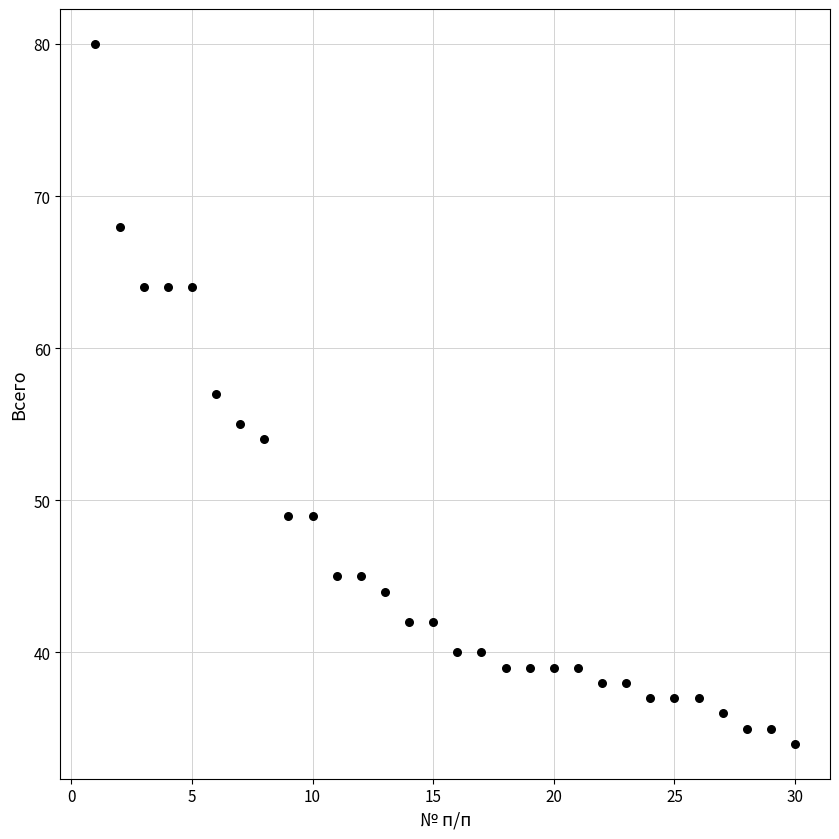

What is the range of Y values (max minus min)?

46